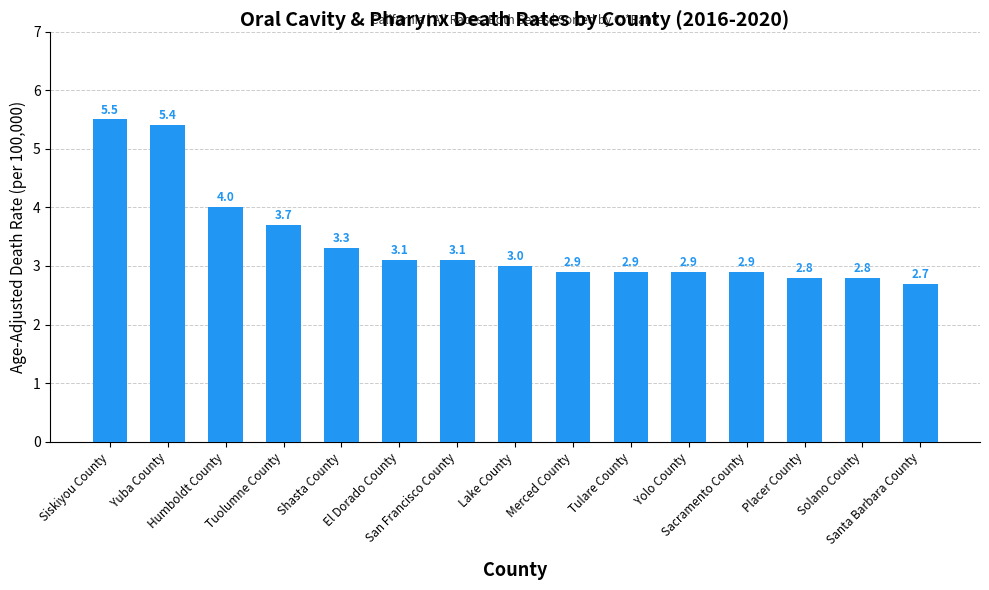

What is the change in value from El Dorado County to Tulare County?

-0.2